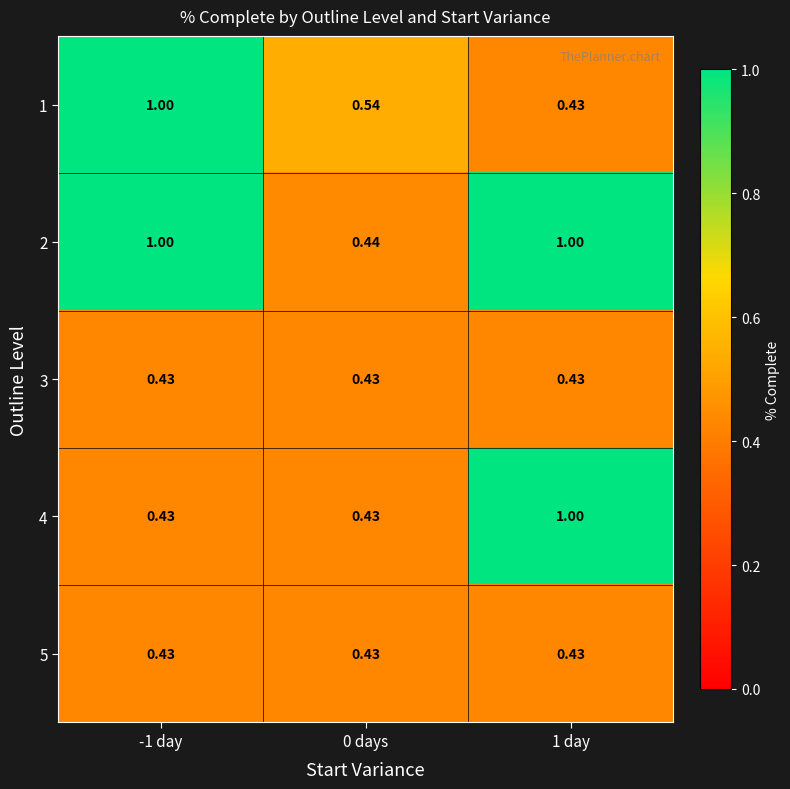

Count the number of categories in the chart.

3